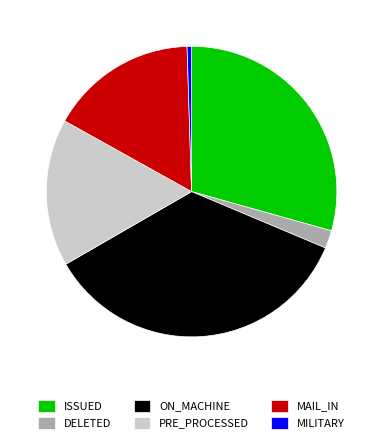

Is there any slice that represents more than half of the pie?

No